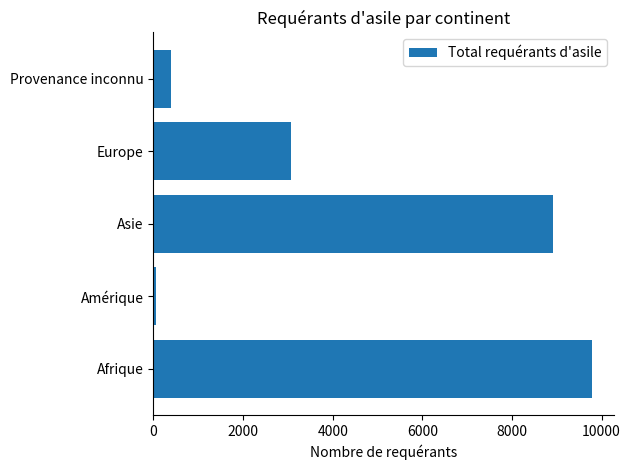

What is the difference between the maximum and minimum values?

9733